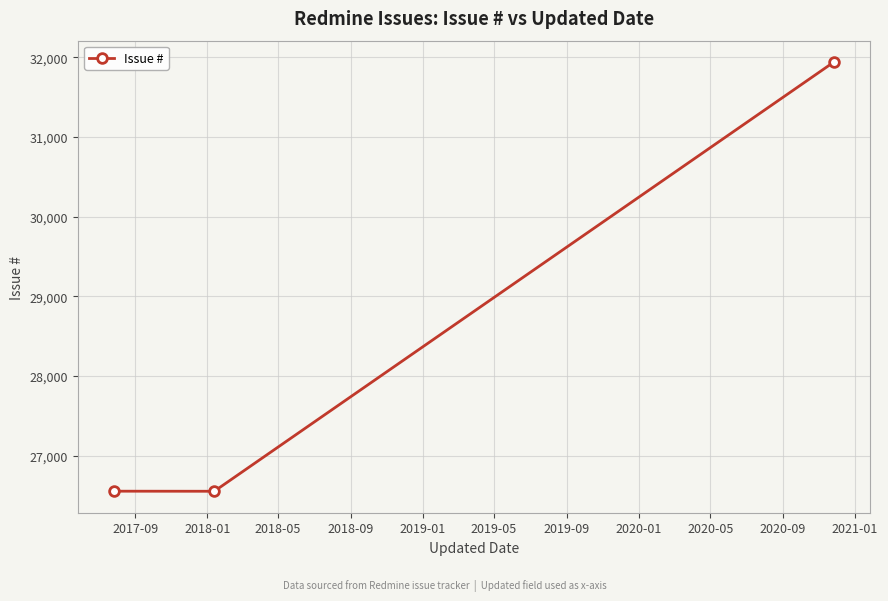

Does the chart have visible grid lines?

Yes